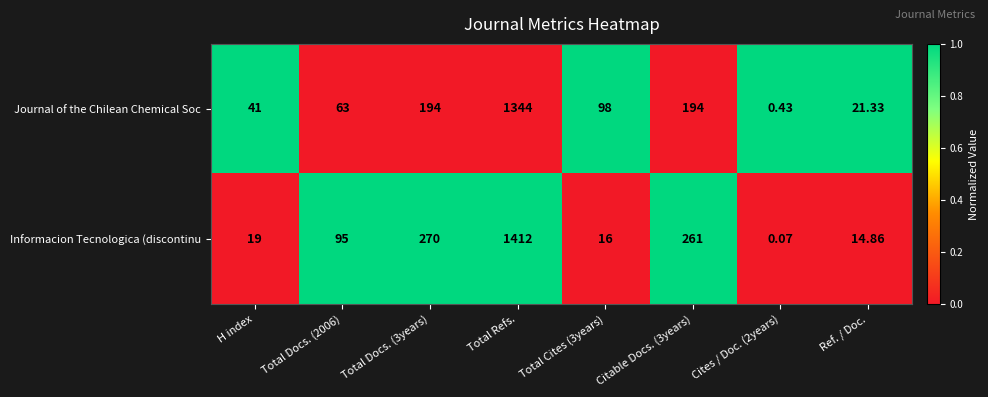

How many data points in Informacion Tecnologica (discontinu are less than 95?

4